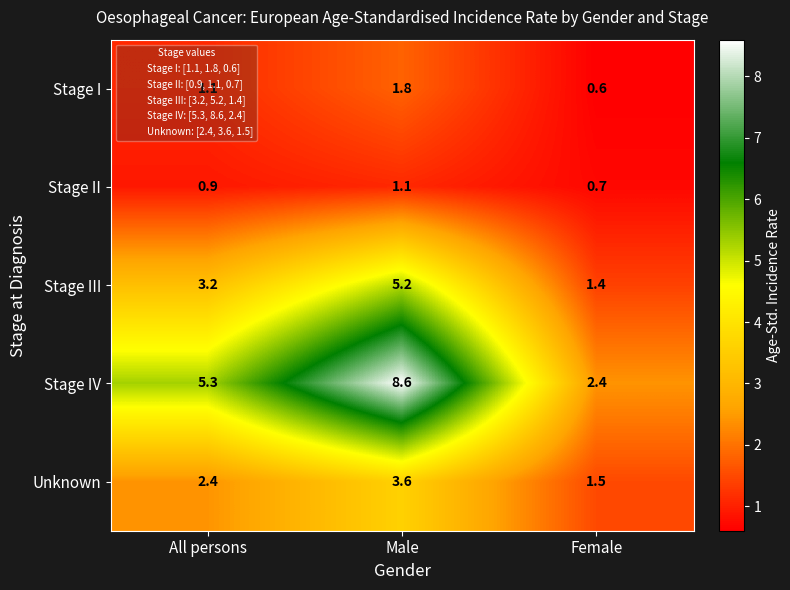

Rank the series by their maximum value, from highest to lowest.

Stage IV, Stage III, Unknown, Stage I, Stage II